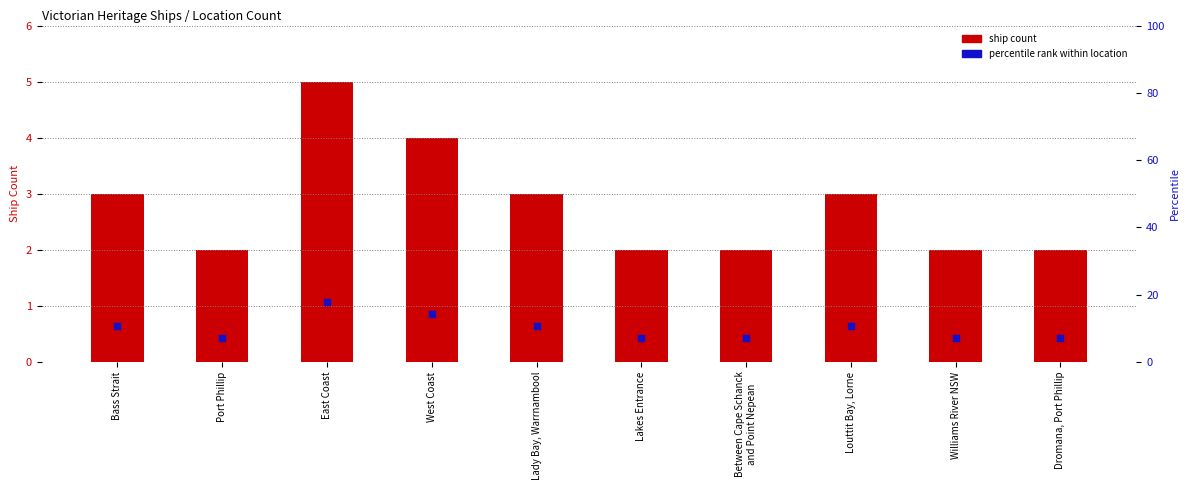

Which series contains the lowest Y value?

ship count